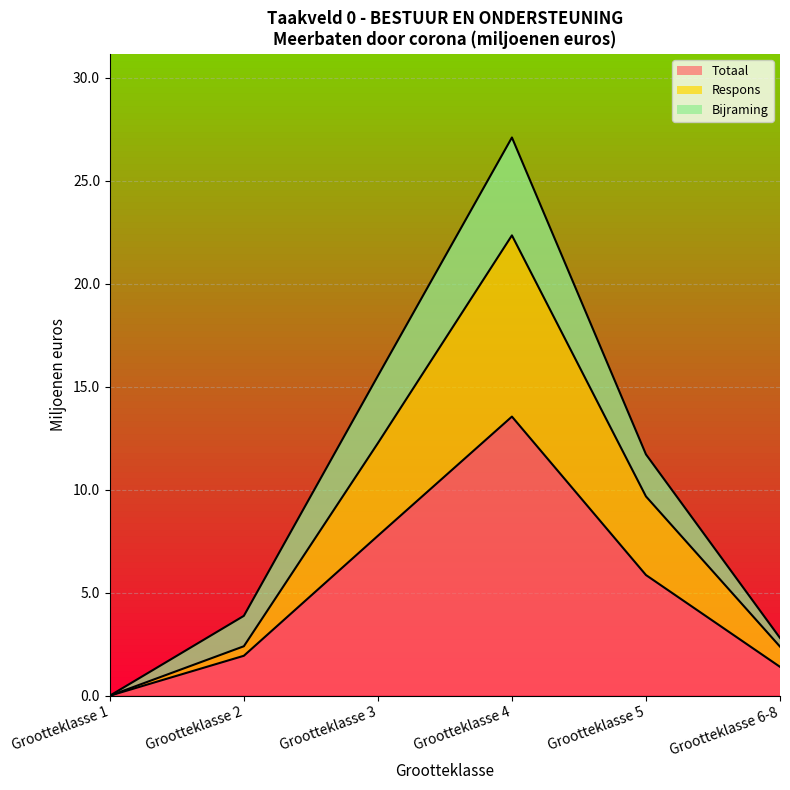

Is it true that Totaal equals 2.8 at Grootteklasse 5?

False